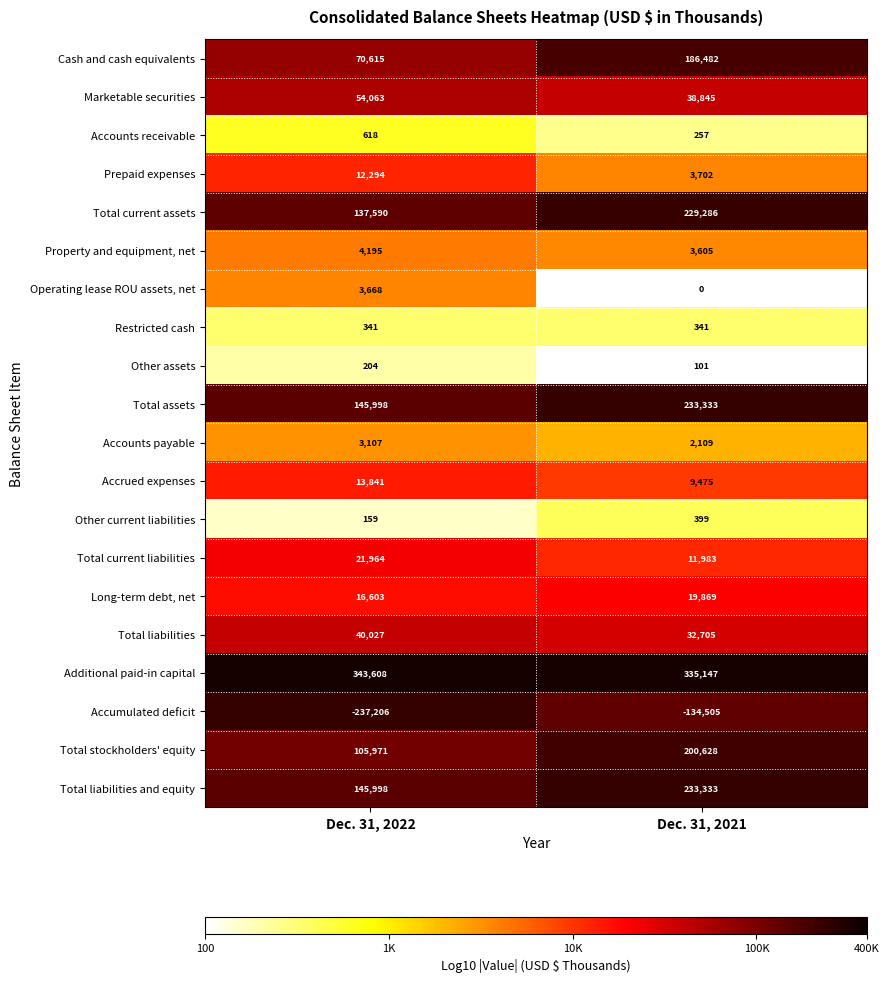

Where is Long-term debt, net nearest to the value 18236?

Dec. 31, 2022